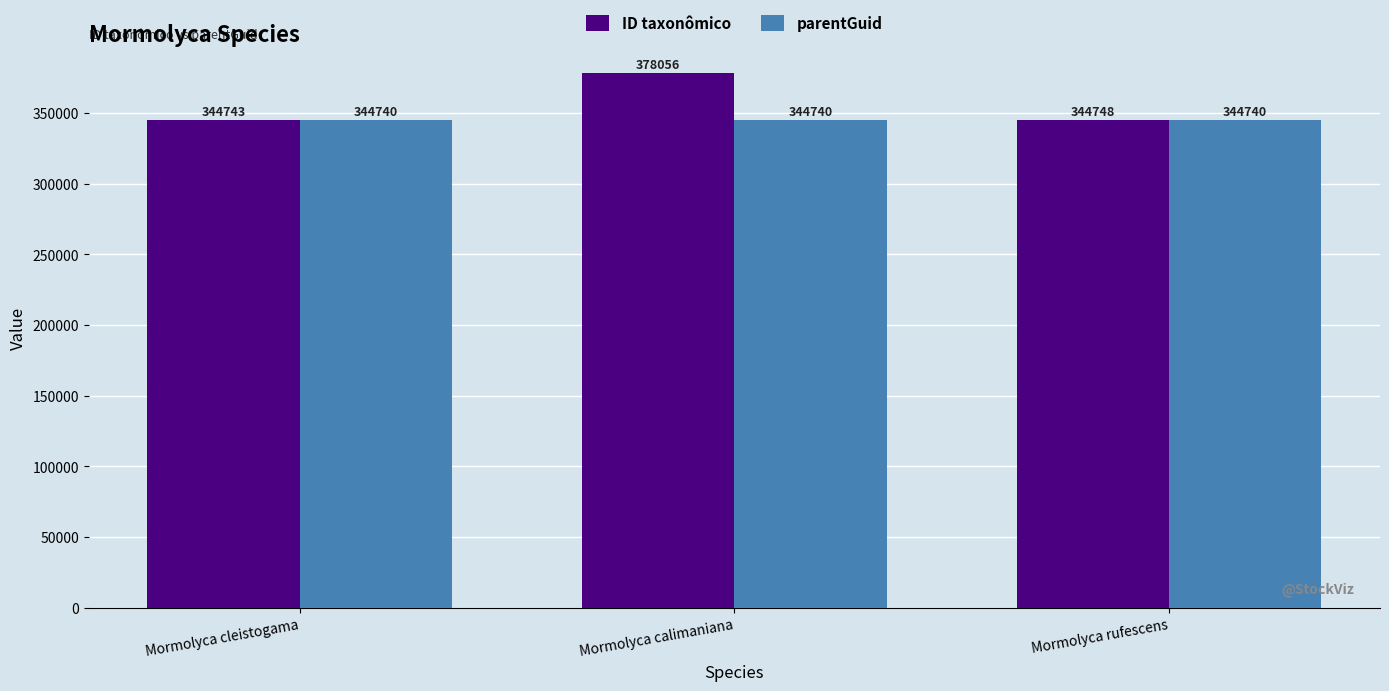

What is the label of the 3rd bar from the right?

Mormolyca cleistogama